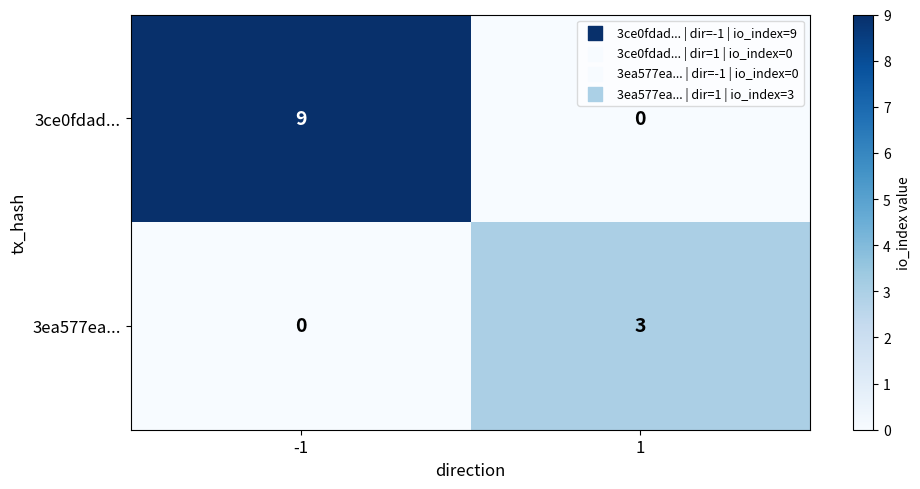

At which category does the chart reach its peak across all series?

-1